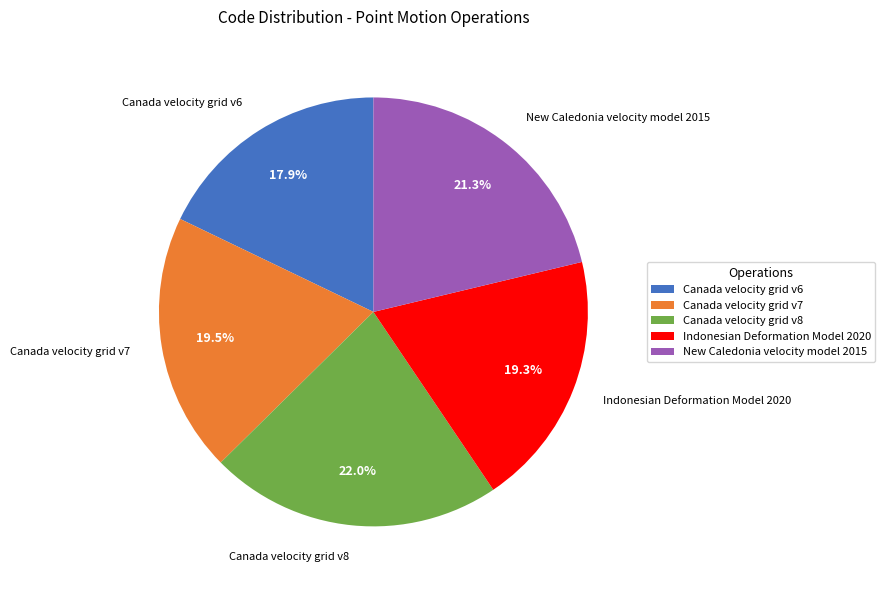

Does any single category account for the majority?

No